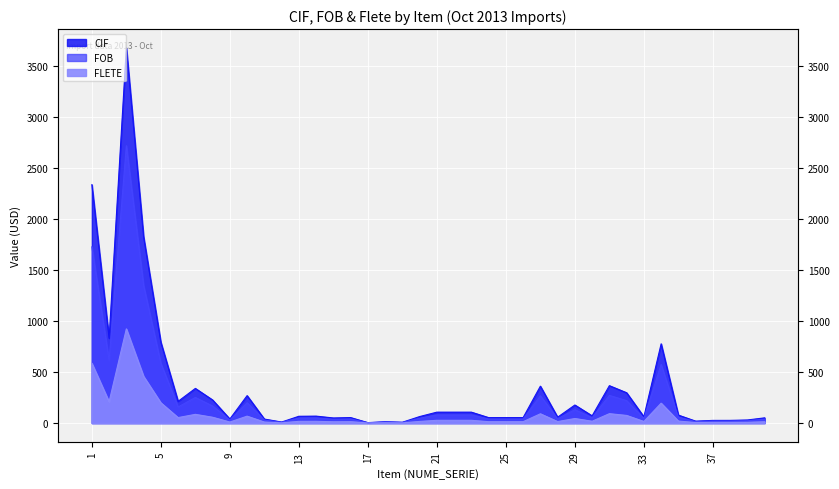

At which label is CIF closest to 1842?

4